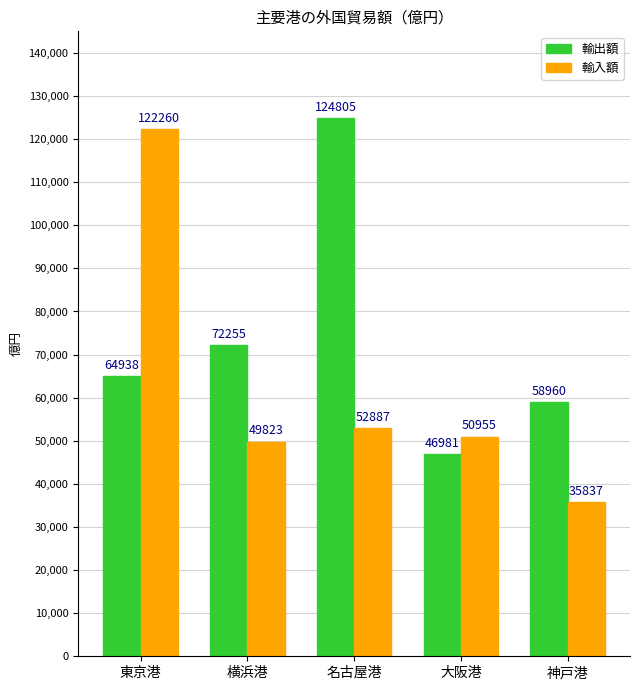

What is the value of the 輸入額 bar at the 4th from the left?

50955